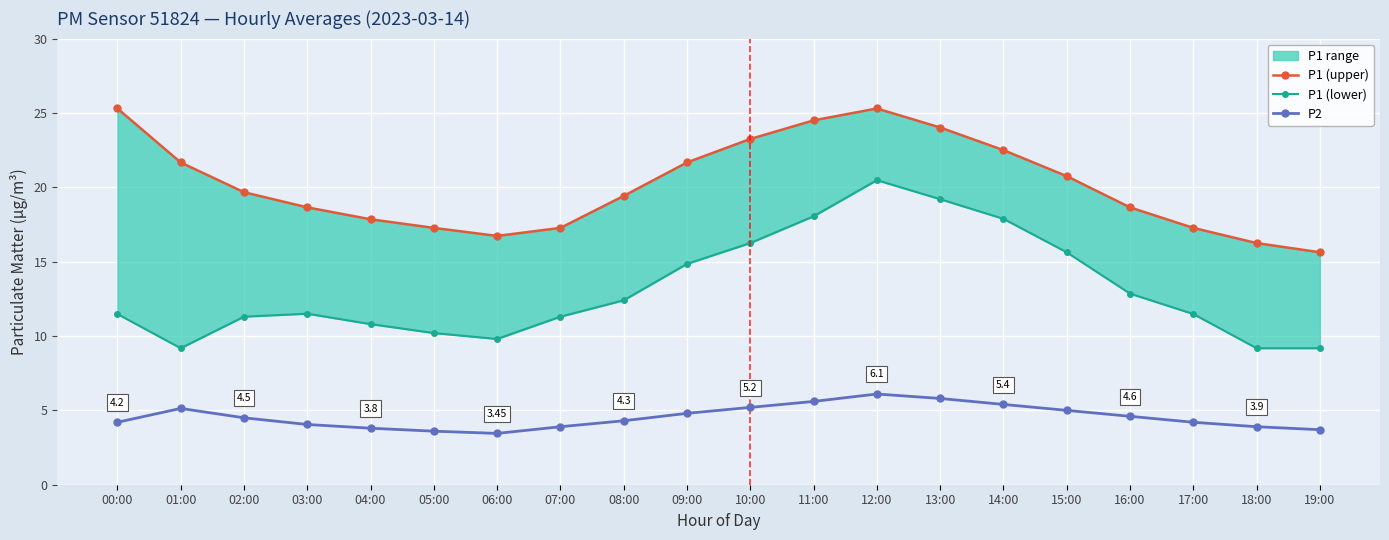

Which series has the largest total across all categories?

P1 (upper)